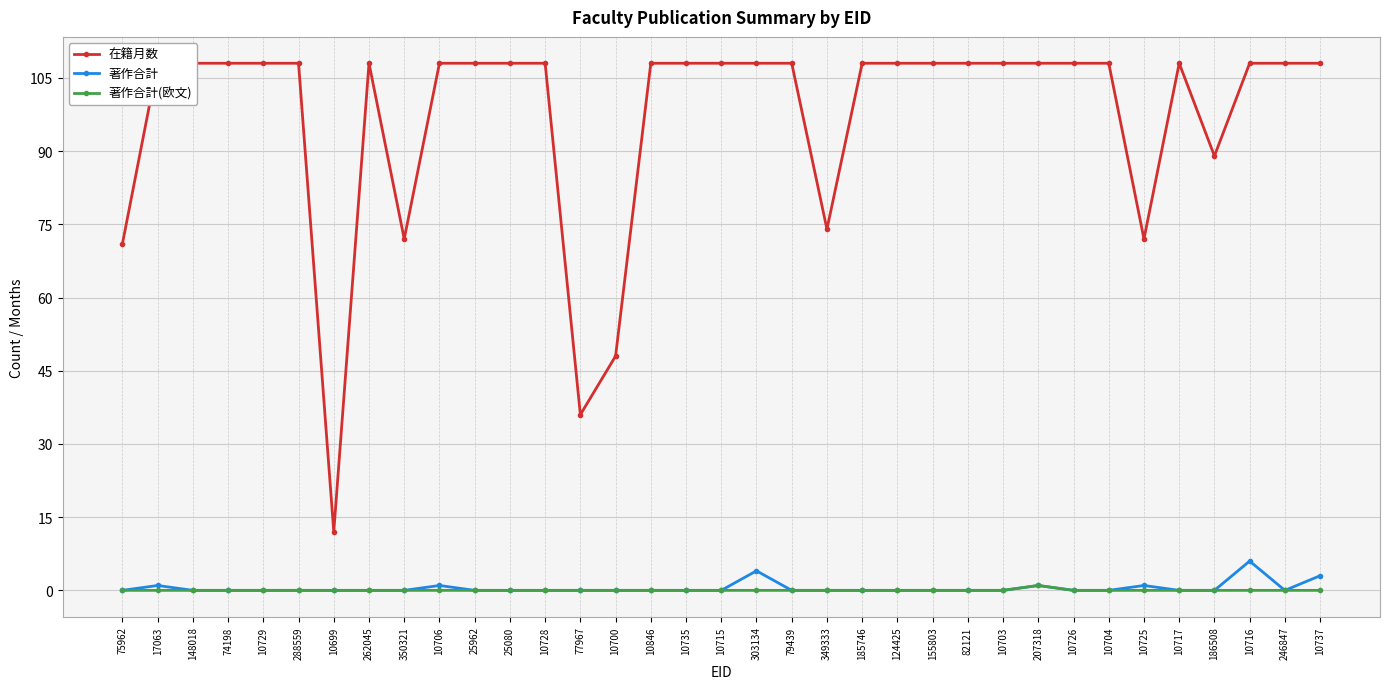

What value does the 著作合計 series have at 17063?

1